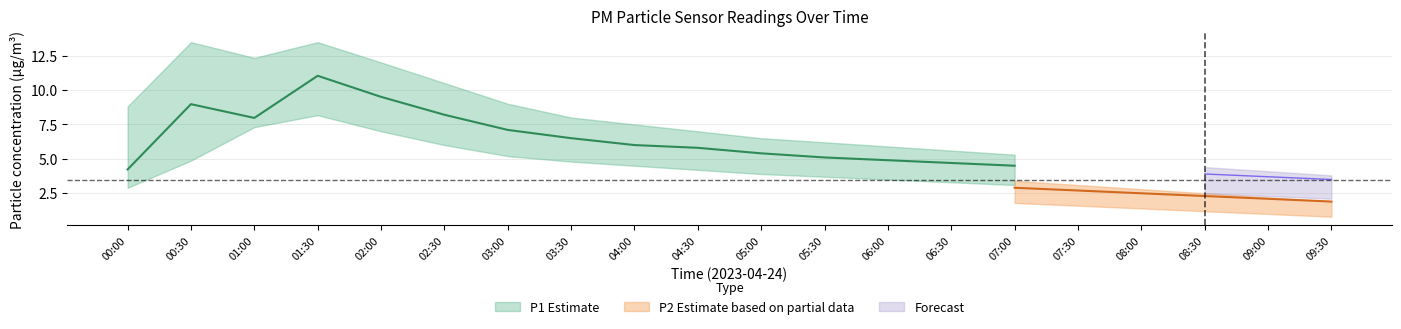

Between 01:30 and 08:00, which series saw the biggest shift?

P1_upper